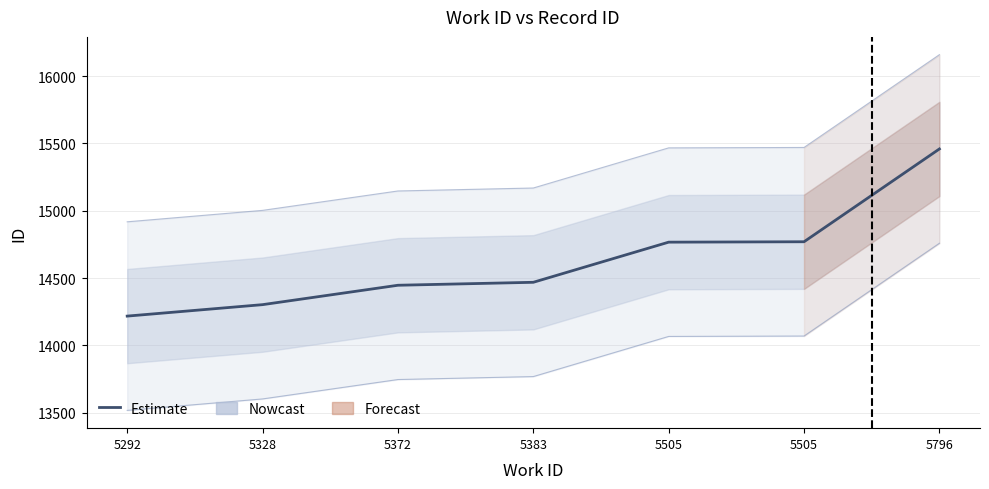

Reading left to right, transcribe all the data shown in this chart.

14218	14303	14447	14469	14767	14770	15459